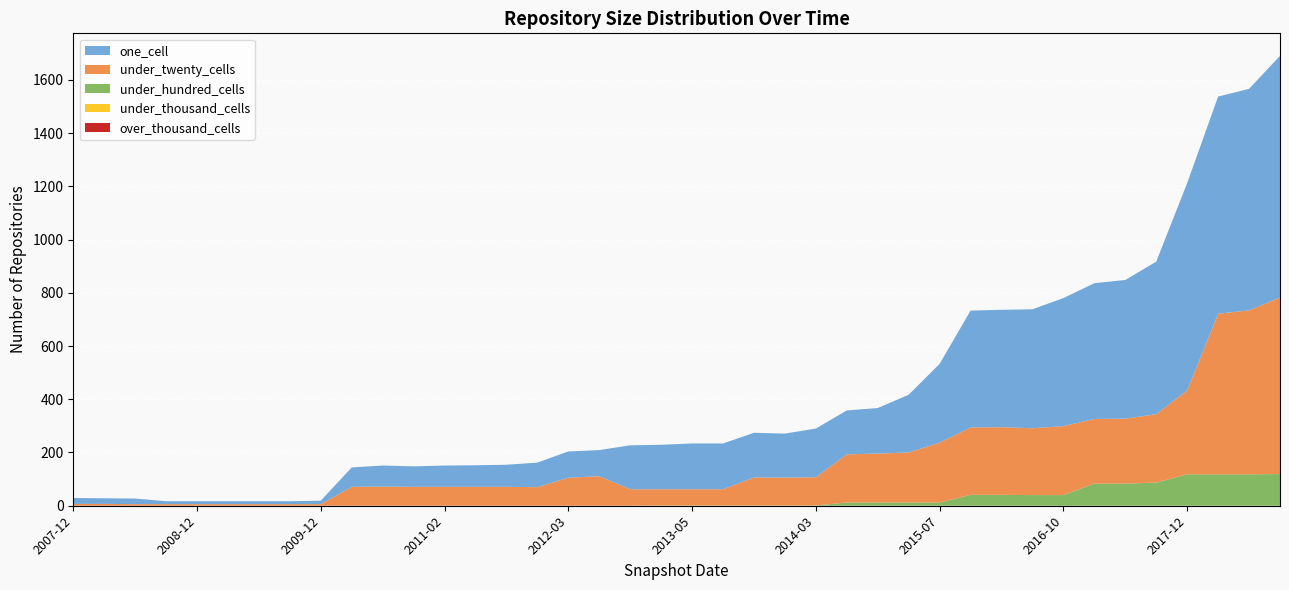

Reading left to right, list all the values displayed in this chart.

one_cell: 22	11	11	11	13	11	73	79	80	81	83	92	98	99	165	167	165	168	172	172	165	183	171	217	165	296	439	441	447	481	510	521	573	779	816	832	908
under_twenty_cells: 7	6	6	6	6	6	71	72	71	71	71	70	111	105	62	61	105	105	61	61	181	106	184	188	181	225	253	254	251	259	243	244	257	315	603	616	663
under_hundred_cells: 0	0	0	0	0	0	0	0	0	0	0	0	0	0	0	1	1	1	1	1	12	1	12	12	12	12	41	41	40	40	83	83	87	118	118	118	119
under_thousand_cells: 0	0	0	0	0	0	0	0	0	0	0	0	0	0	0	0	0	0	0	0	0	0	0	0	0	0	0	0	0	0	0	0	0	0	0	0	0
over_thousand_cells: 0	0	0	0	0	0	0	0	0	0	0	0	0	0	0	0	0	0	0	0	0	0	0	0	0	0	0	0	0	0	0	0	0	0	0	0	0